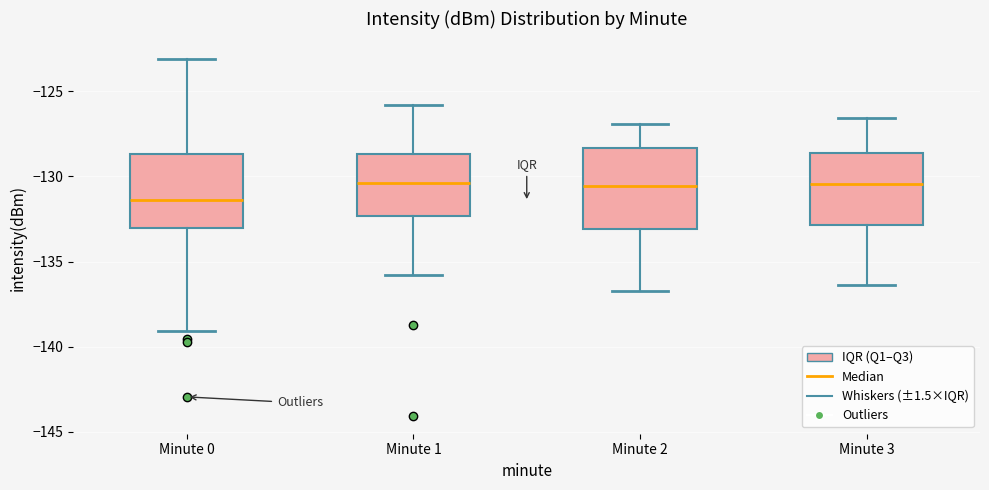

Reading left to right, read every box against the y-axis: the position of its median line, the range the box covers, and the ends of its whiskers. The values are not printed on the chart, so give them approximately, as read against the axis.

Minute 0: median -131.5, box -133.0 to -128.5, whiskers -139.0 to -123.0
Minute 1: median -130.5, box -132.5 to -128.5, whiskers -136.0 to -126.0
Minute 2: median -130.5, box -133.0 to -128.5, whiskers -136.5 to -127.0
Minute 3: median -130.5, box -133.0 to -128.5, whiskers -136.5 to -126.5